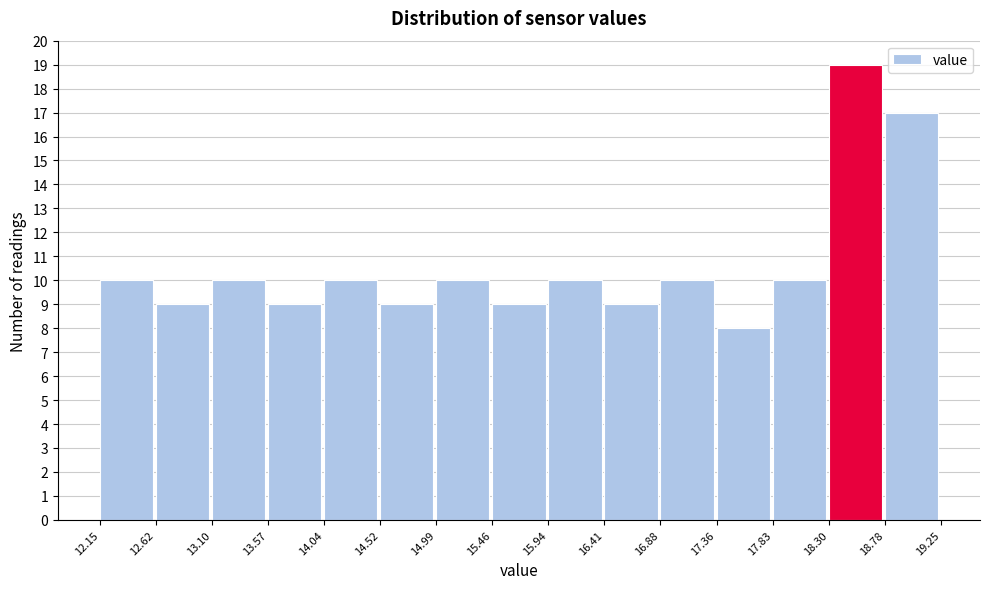

Reading left to right, transcribe this chart: for each bar, give the range it covers on the x-axis and its height. The values are not printed on the chart, so give them approximately, as read against the axis.

12.15 to 12.62: 10
12.62 to 13.10: 9
13.10 to 13.57: 10
13.57 to 14.04: 9
14.04 to 14.52: 10
14.52 to 14.99: 9
14.99 to 15.46: 10
15.46 to 15.94: 9
15.94 to 16.41: 10
16.41 to 16.88: 9
16.88 to 17.36: 10
17.36 to 17.83: 8
17.83 to 18.30: 10
18.30 to 18.78: 19
18.78 to 19.25: 17